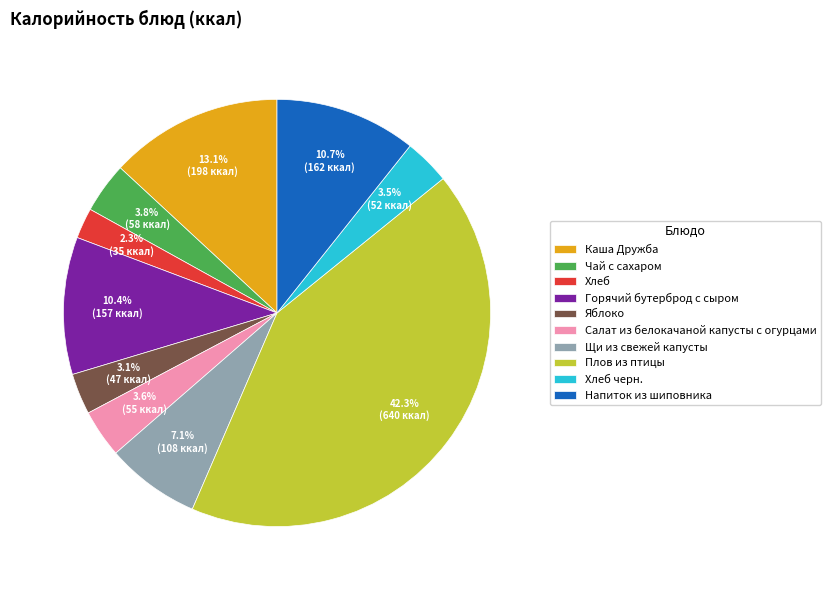

Is Яблоко the majority of the pie?

No